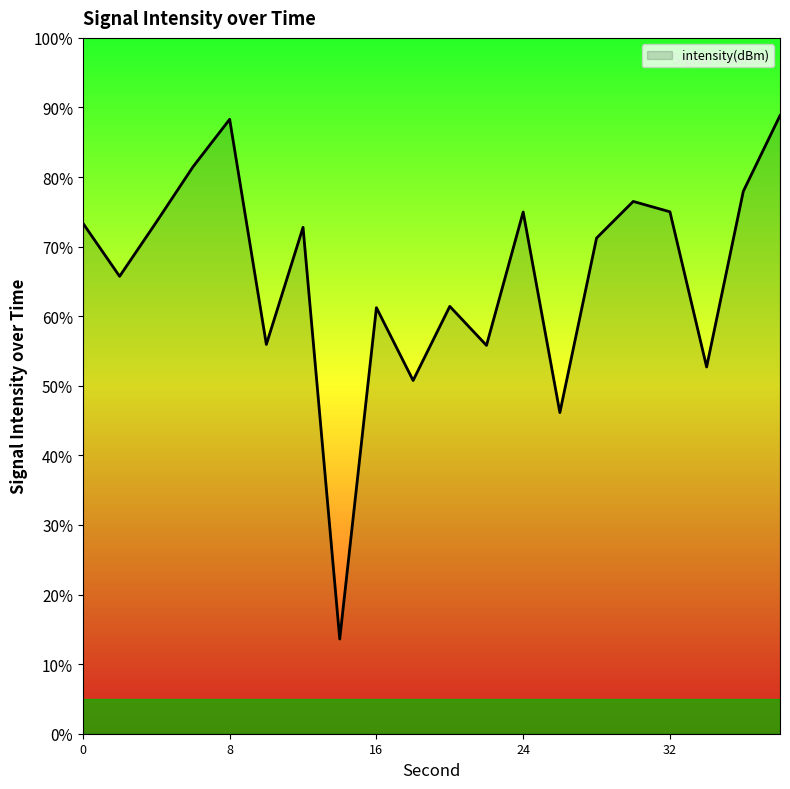

What is the minimum value shown in the chart?

13.6